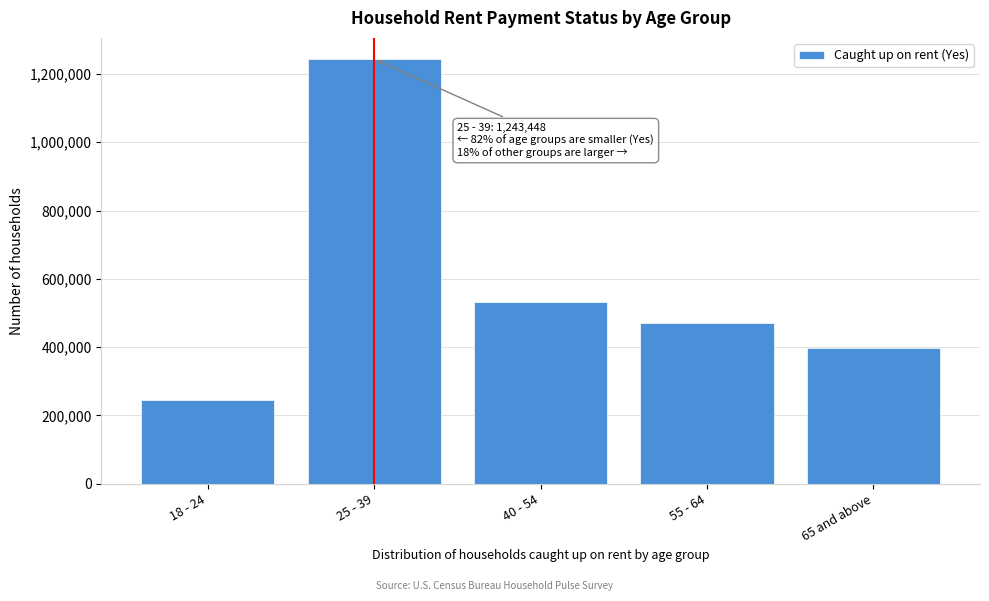

Reading right to left, extract all data points from this chart.

398012	470617	532885	1243448	246211